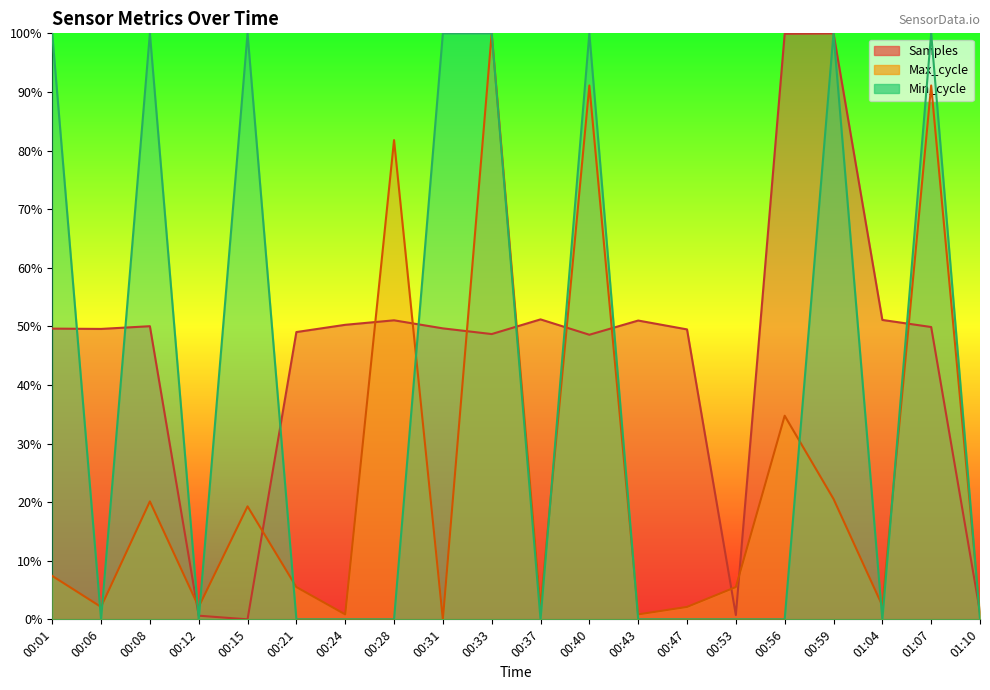

How many interior local valleys does the Min_cycle series have?

4